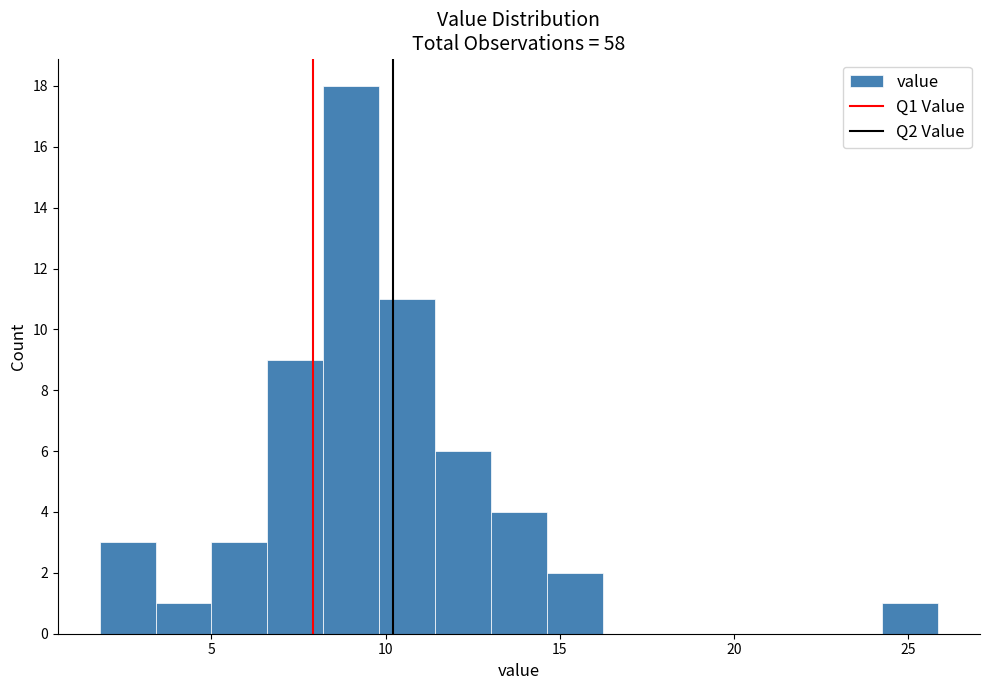

Around what value on the x-axis is the tallest bar? Give the approximate position of its centre, as read against the axis.

9.0